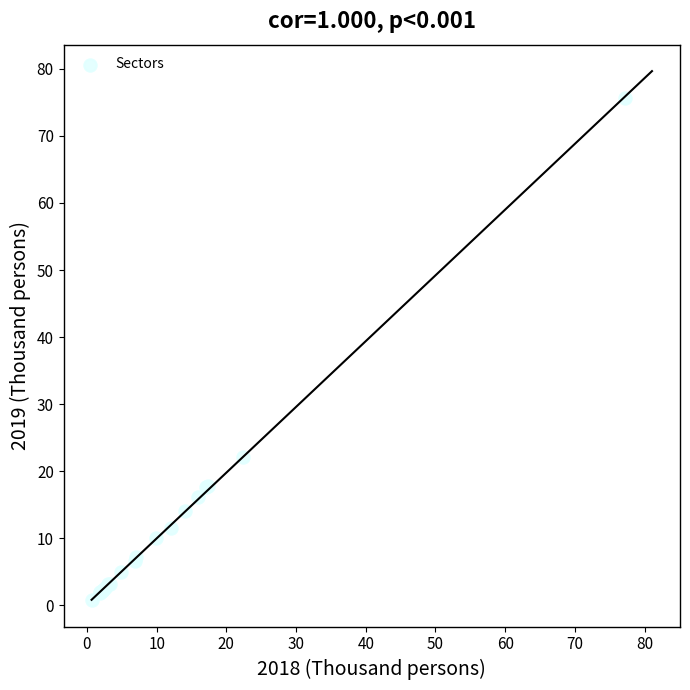

What Y value in the scatter plot is closest to 38?

22.1